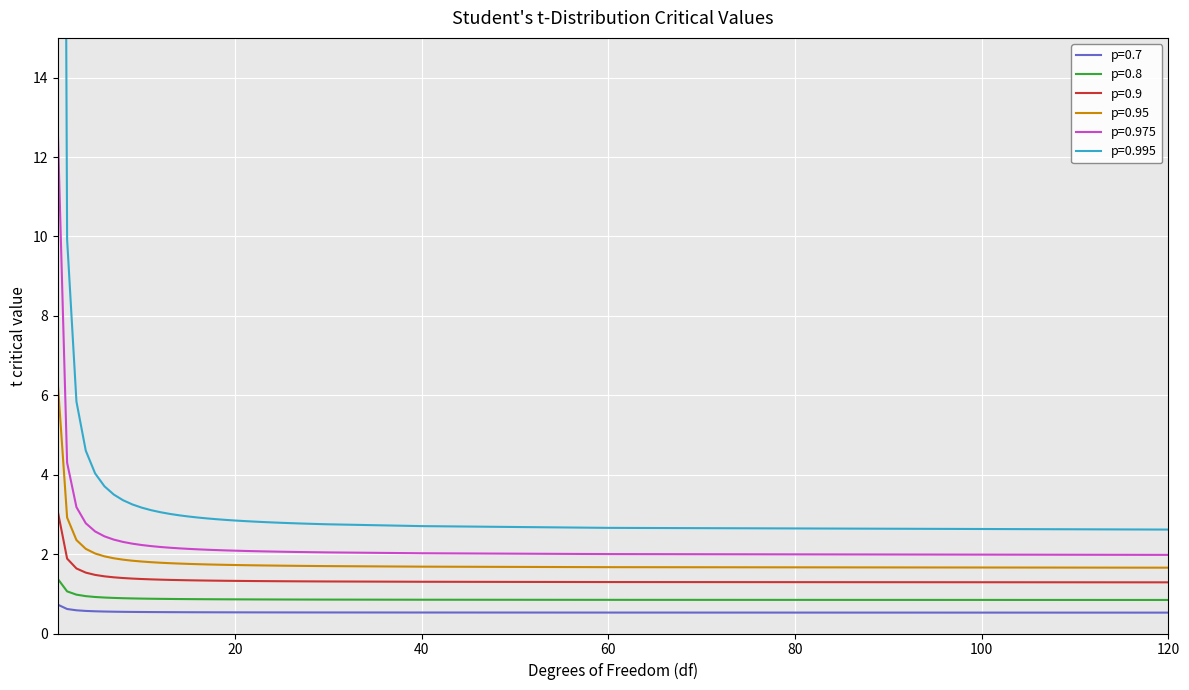

True or false: p=0.975 and p=0.7 cross at least once.

False